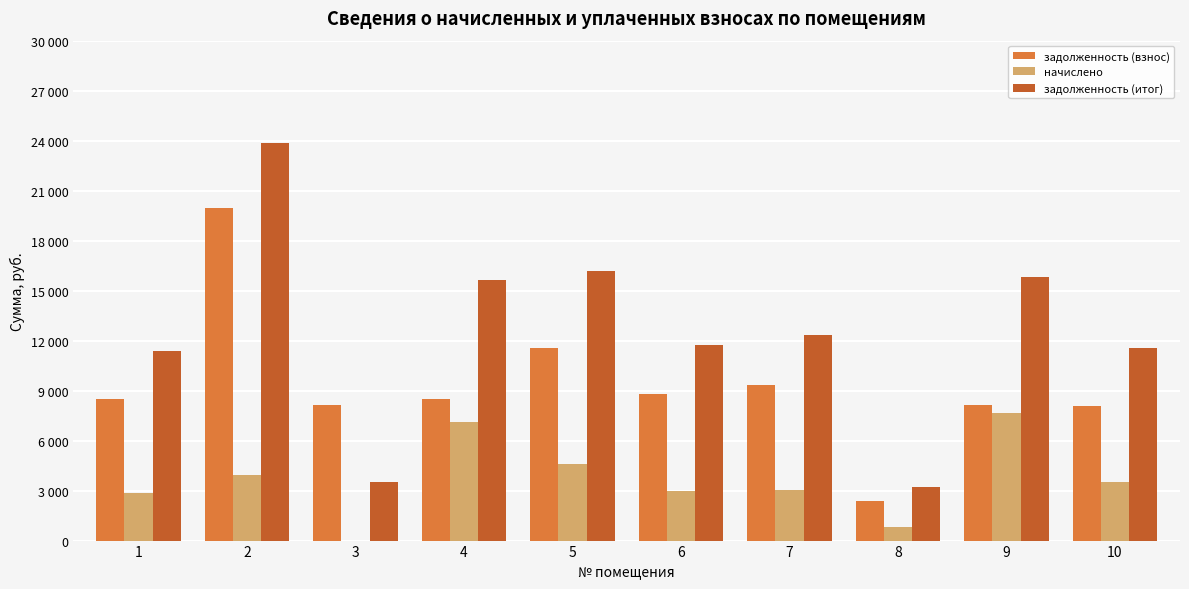

What is the difference between the second highest and minimum values in the задолженность (итог) series?

12942.7